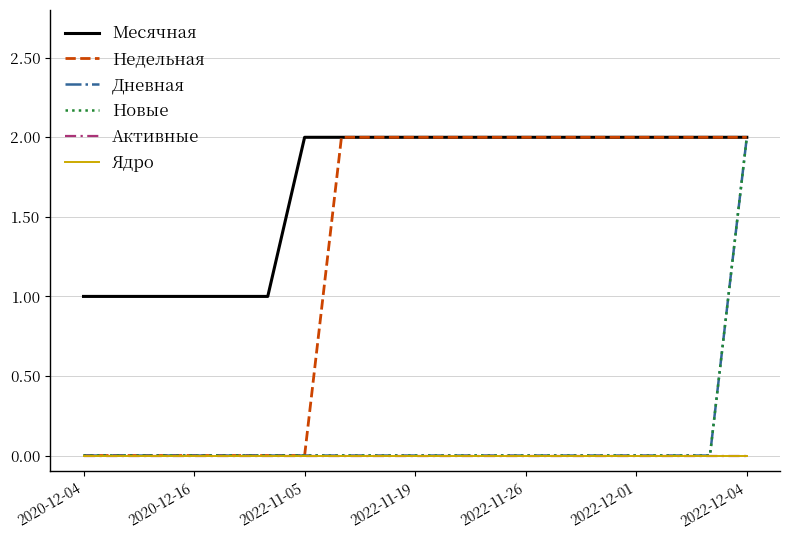

What is the difference between the second highest and minimum values in the Месячная series?

1